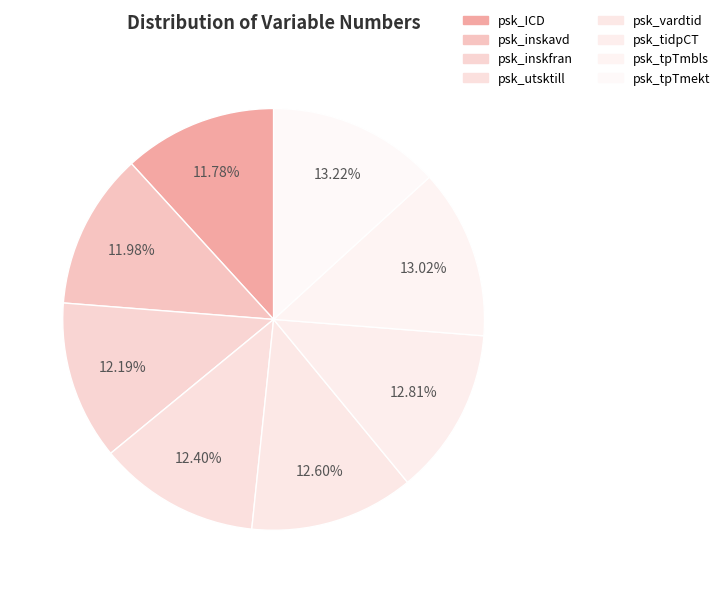

The psk_inskfran slice represents 12% of the pie. True or false?

True